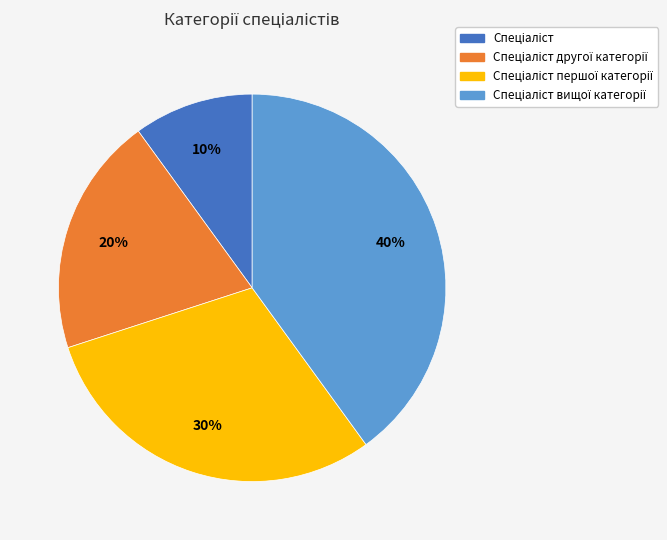

Is there any slice that represents more than half of the pie?

No